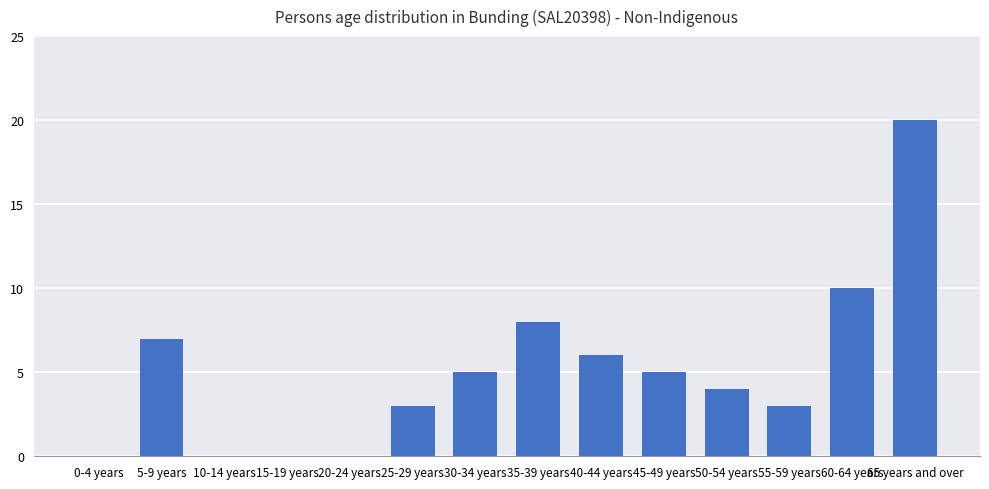

Reading right to left, extract all data points from this chart.

20	10	3	4	5	6	8	5	3	0	0	0	7	0